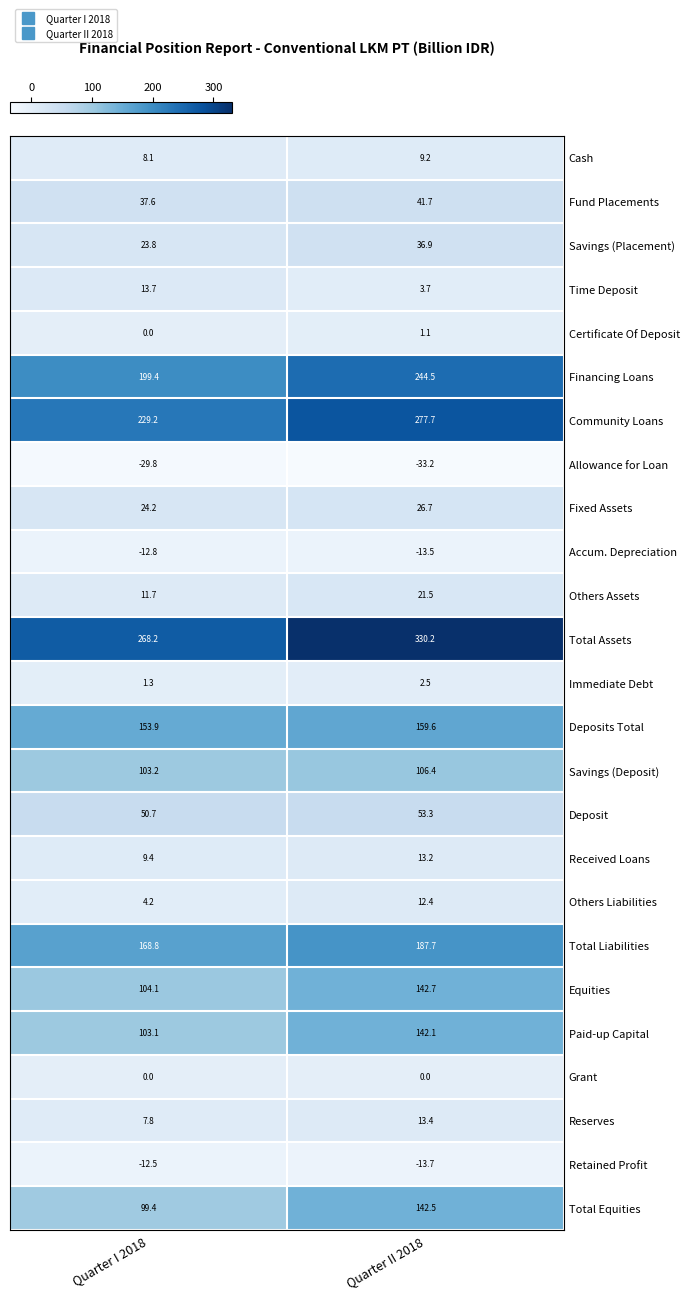

How many data points does each series have?

2